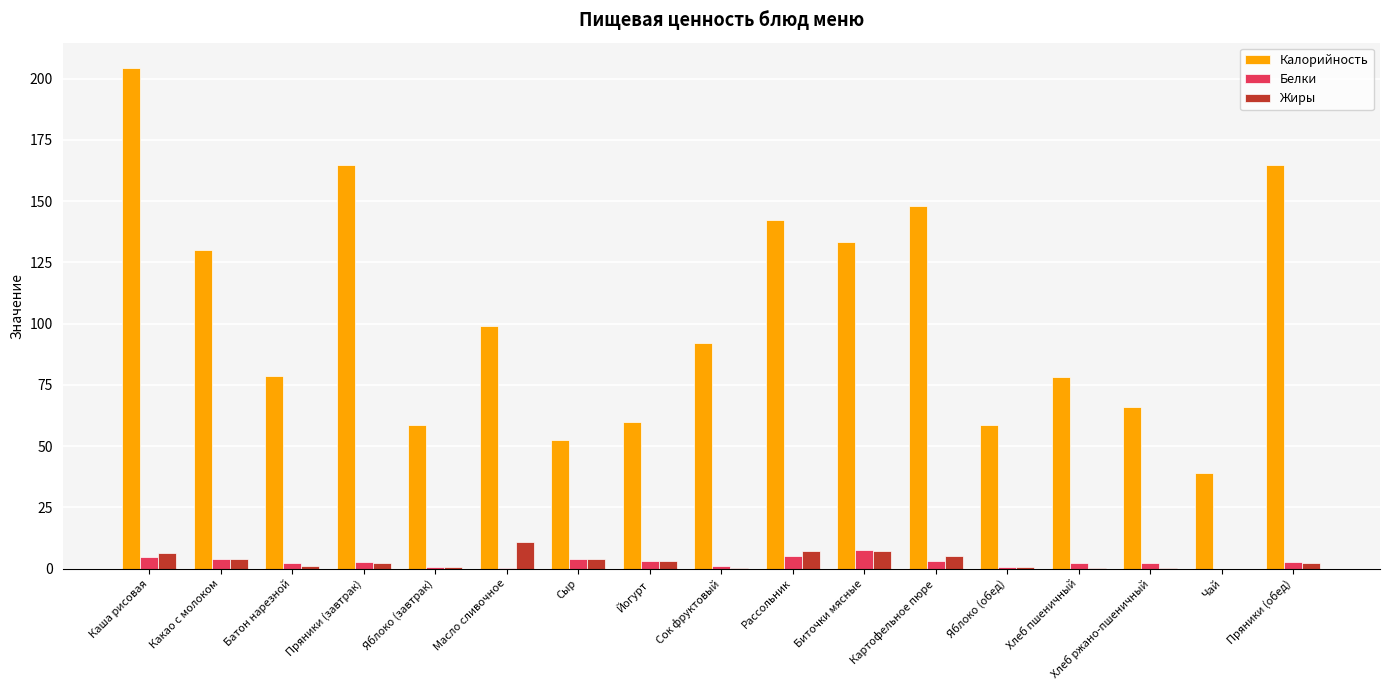

What is the sum of the Белки values at Биточки мясные and Рассольник?

12.6